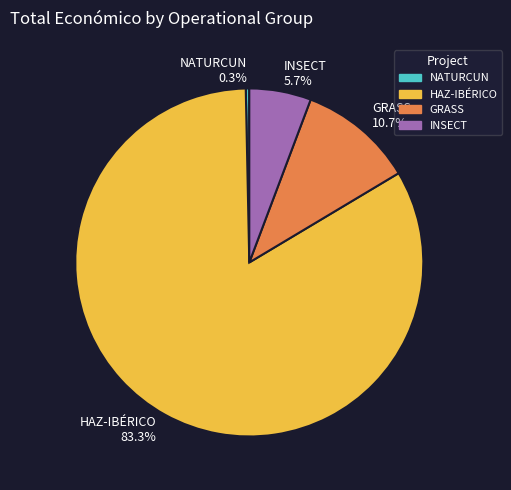

Does HAZ-IBÉRICO account for over 50% of the chart?

Yes